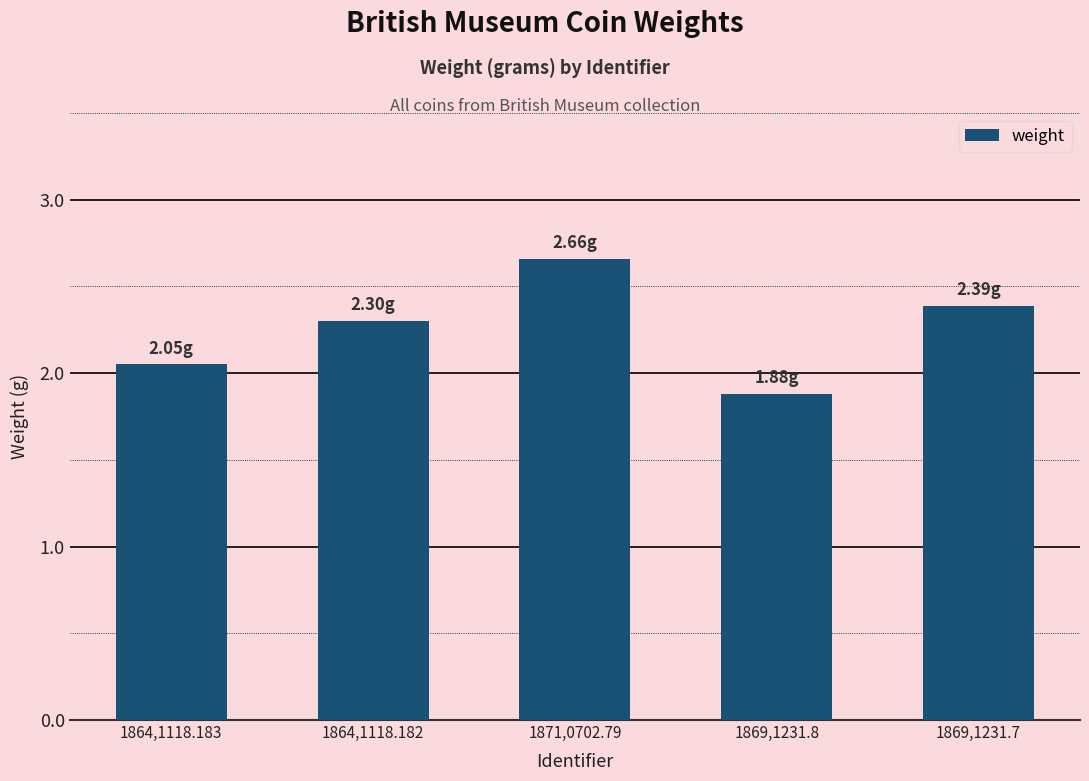

Where does the data first go above 2?

1864,1118.183